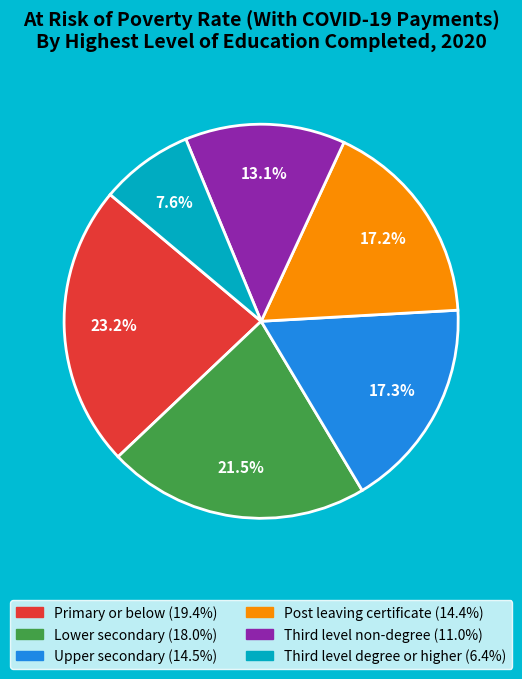

Is there a majority slice in this chart?

No